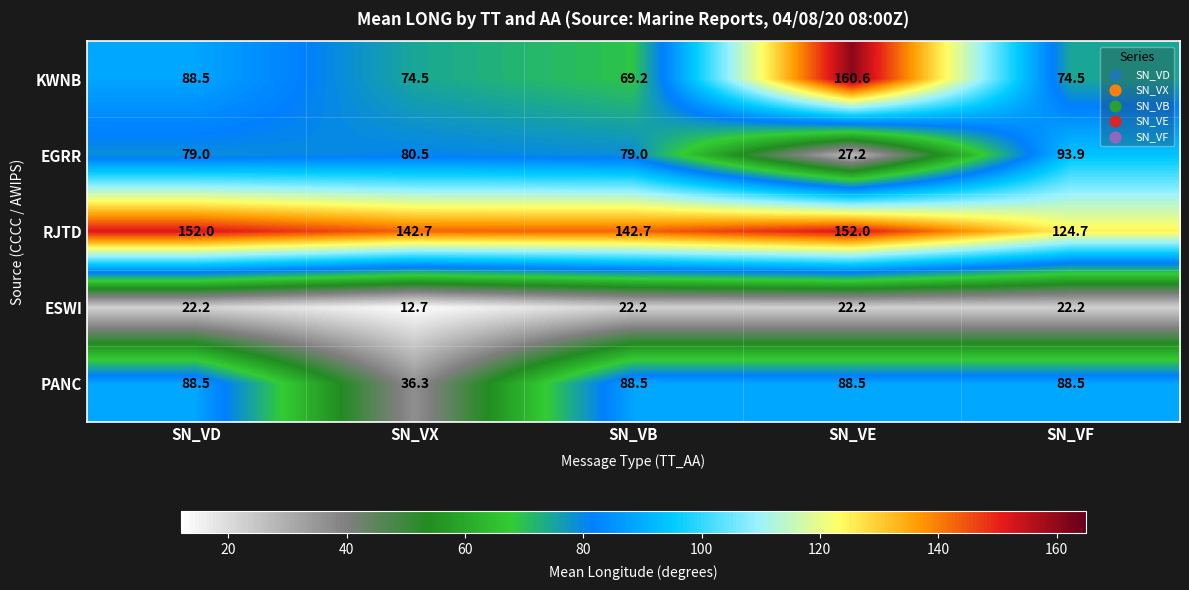

What is the approximate value of PANC at SN_VF?

88.5